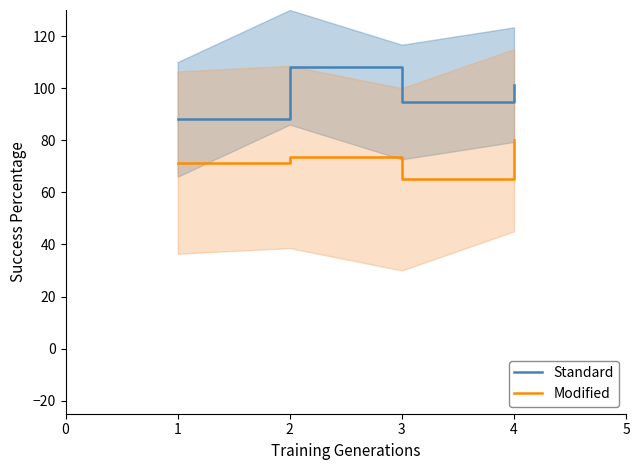

What is the greatest value displayed?

108.0